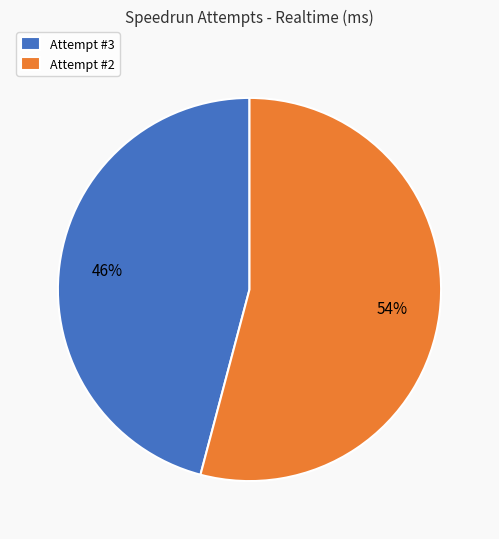

Rank the categories by value from lowest to highest.

Attempt #3, Attempt #2